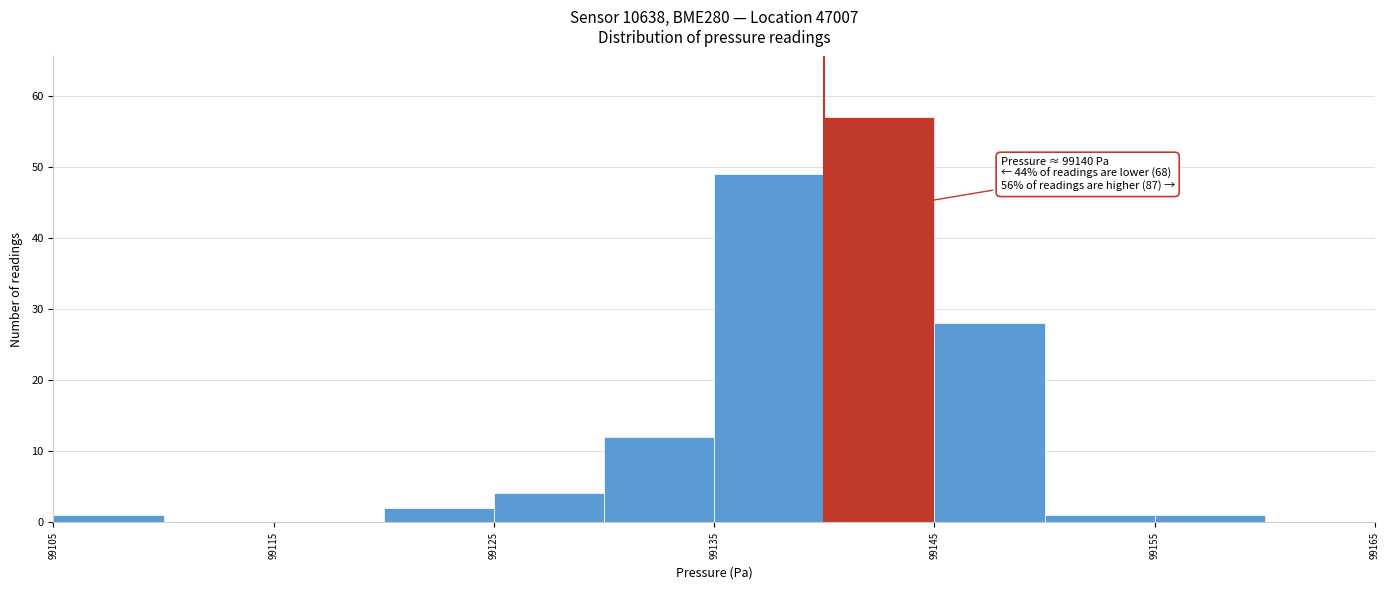

Over which range of the x-axis is the bar tallest?

99140 to 99145